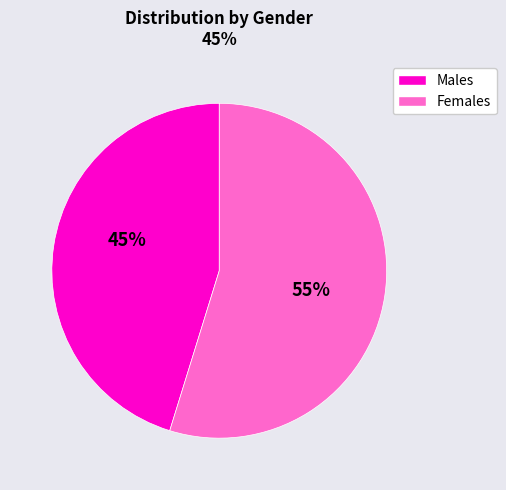

Does any single category account for the majority?

Yes